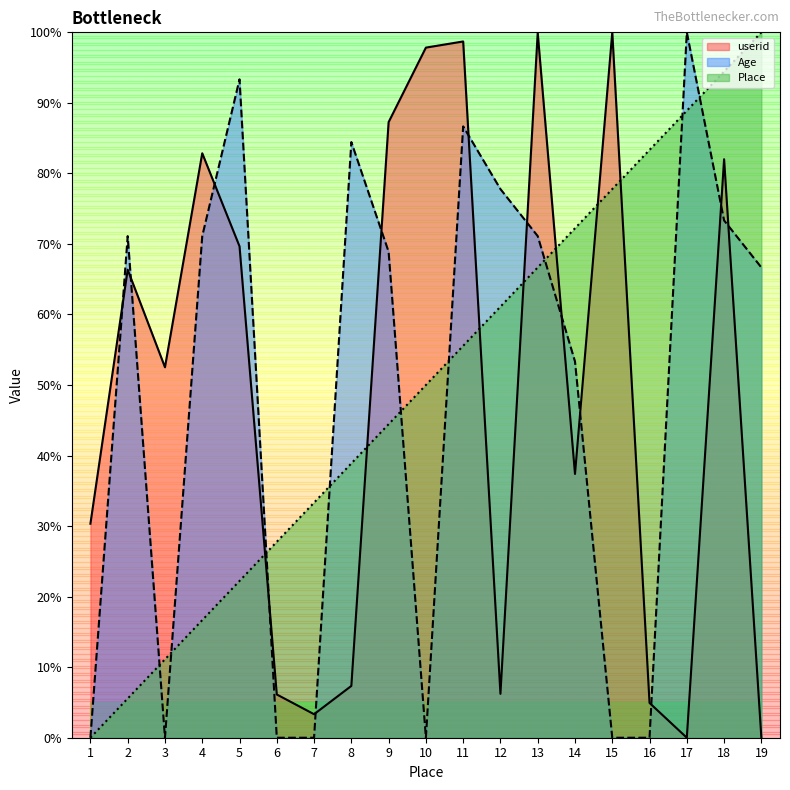

What is the sum of the Age values at 13 and 15?

71.1